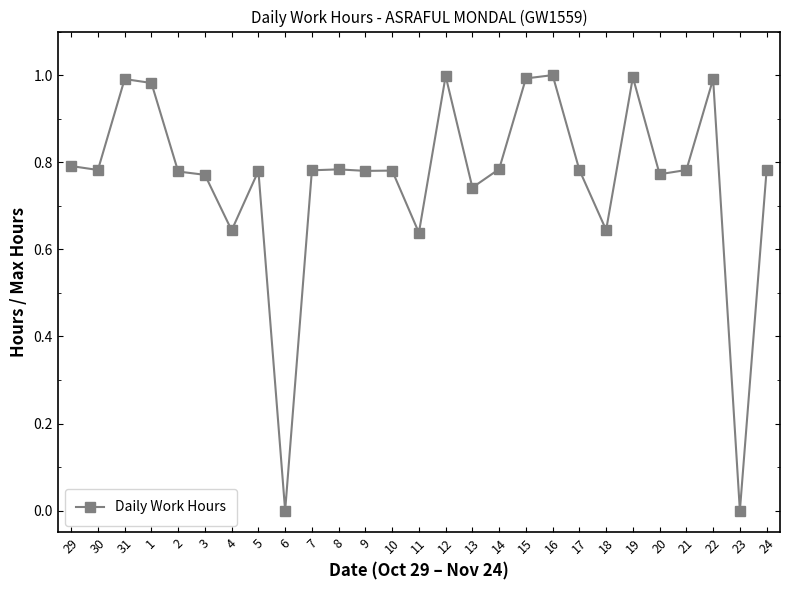

True or false: the data has more than 2 interior local peaks.

True